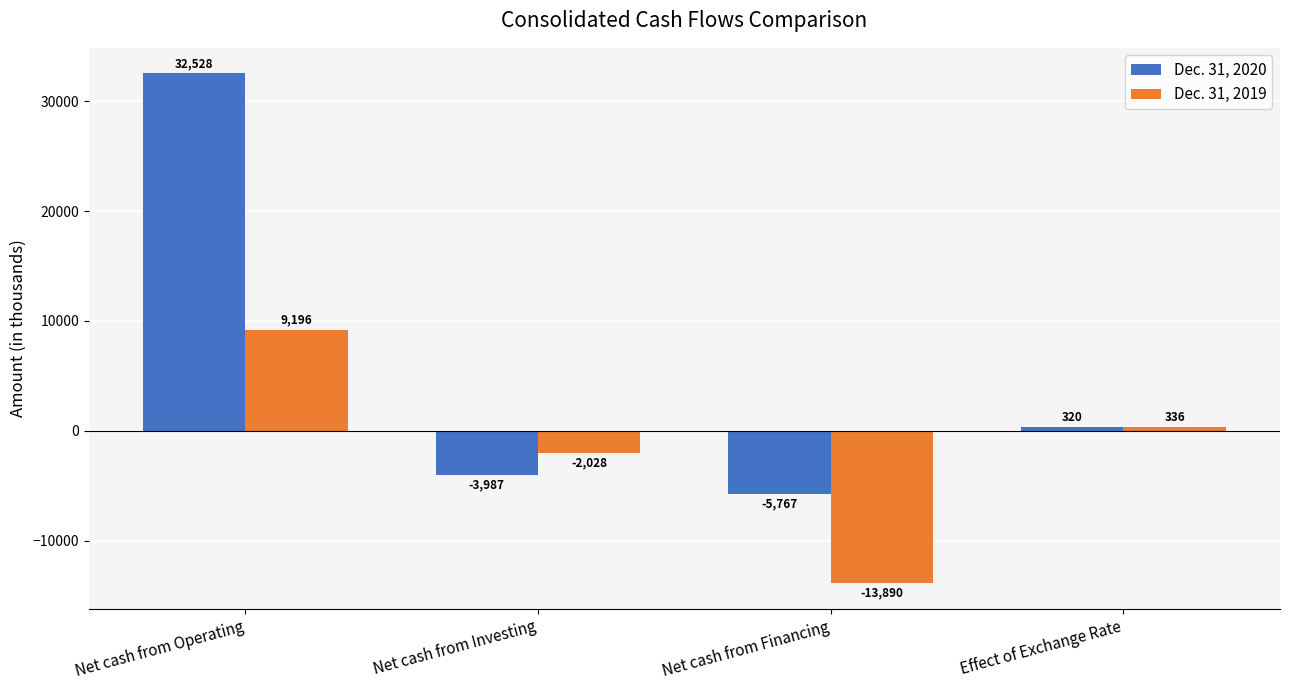

What is the sum of all Dec. 31, 2020 values?

23094